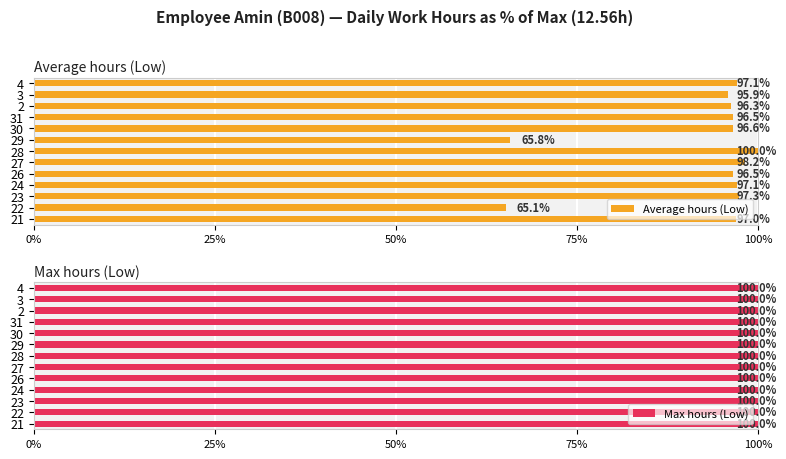

Which series has the largest total across all categories?

Average hours (Low)